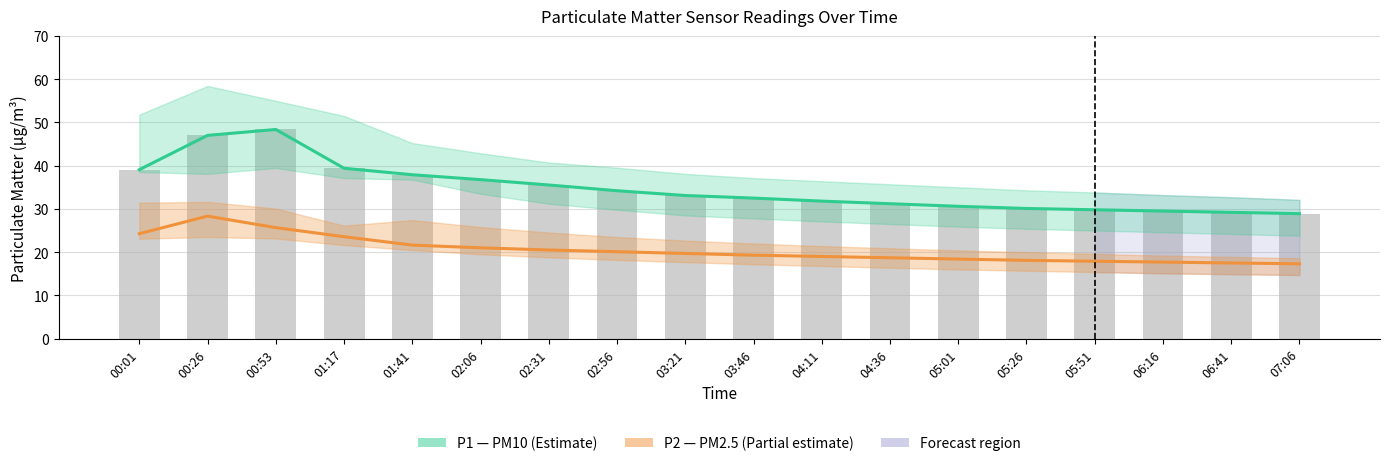

Is it true that P1 (PM10) equals 11.7 at 00:01?

False